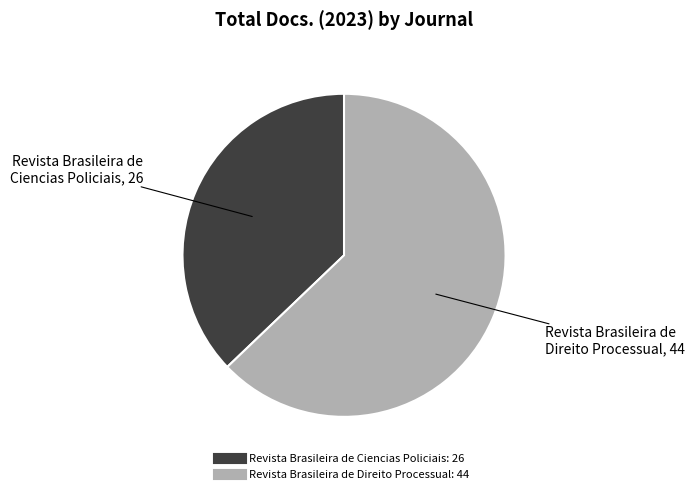

Rank the categories by value from lowest to highest.

Revista Brasileira de Ciencias Policiais, Revista Brasileira de Direito Processual